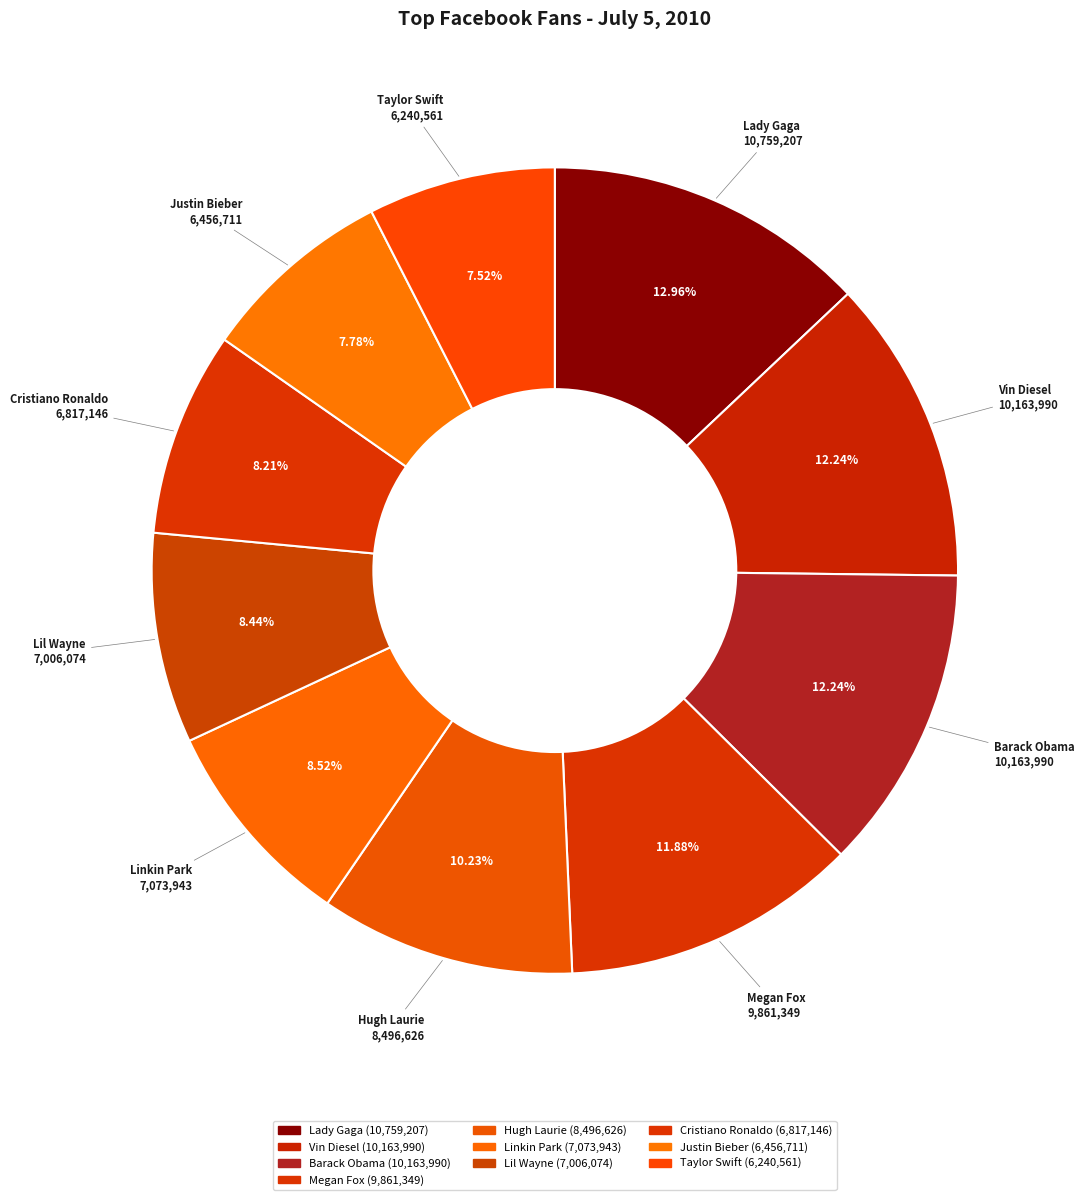

What is the largest slice in the pie chart?

Lady Gaga